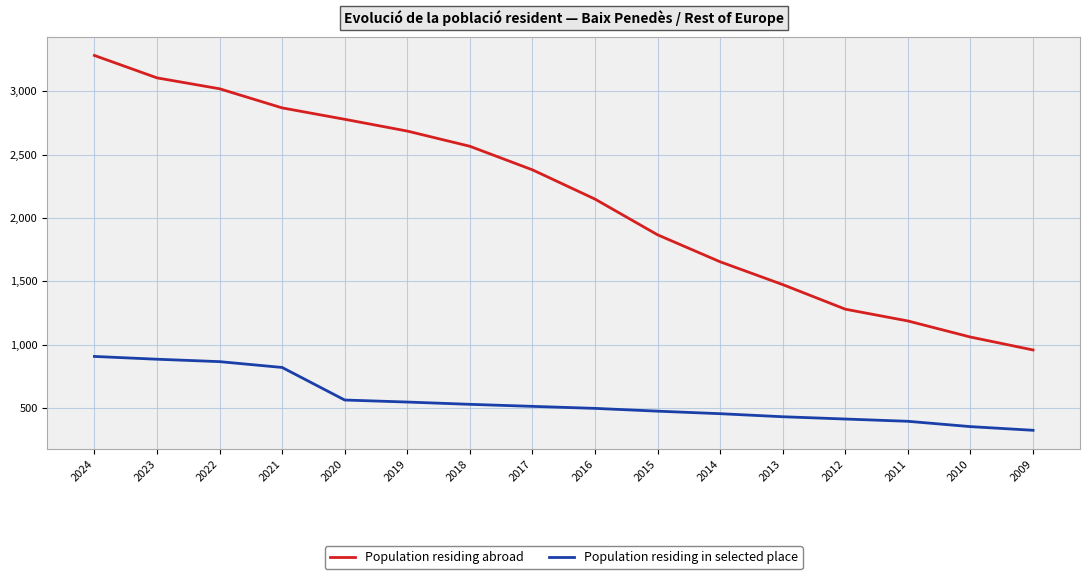

What is the difference between the Population residing abroad values at 2016 and 2011?

962